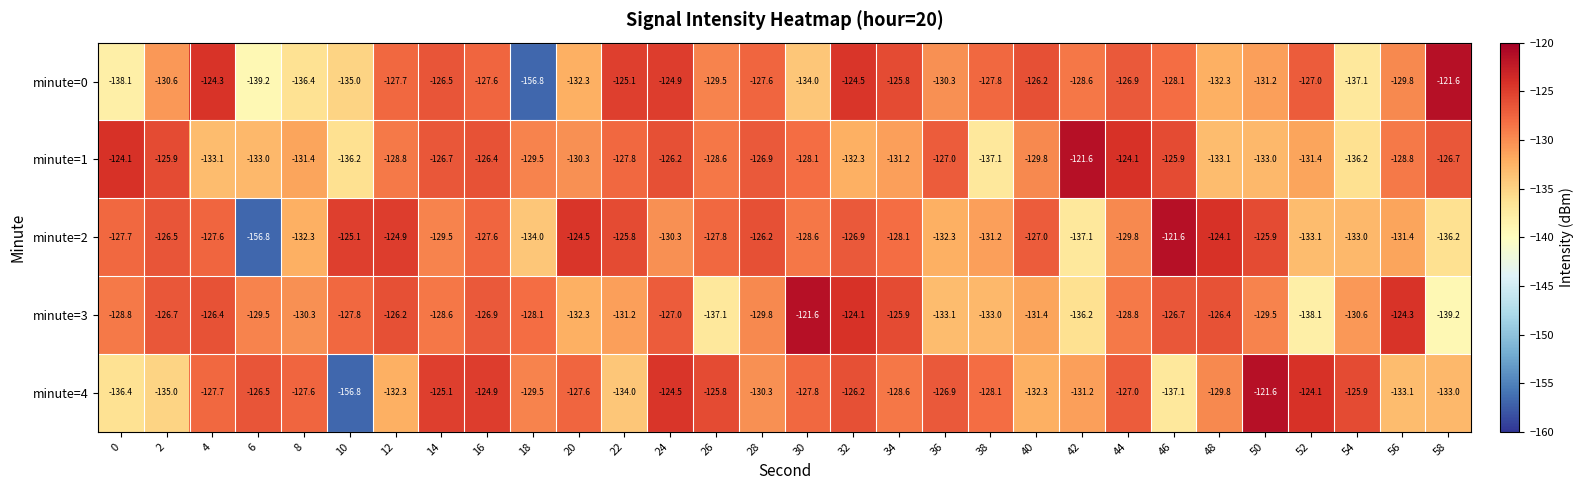

At which label does minute=2 reach its minimum?

6